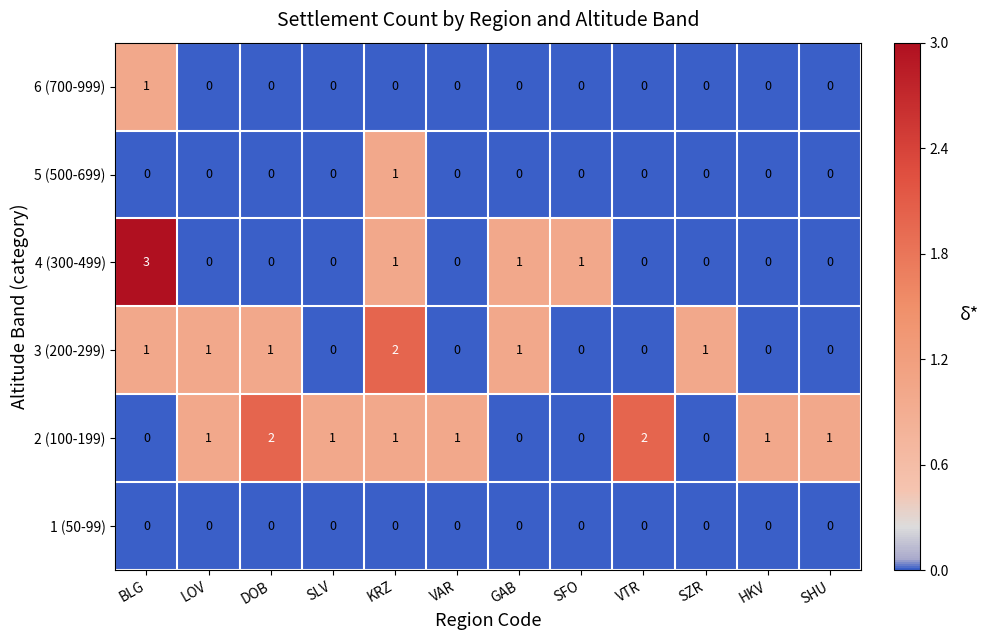

Which series has the largest total across all categories?

2 (100-199)